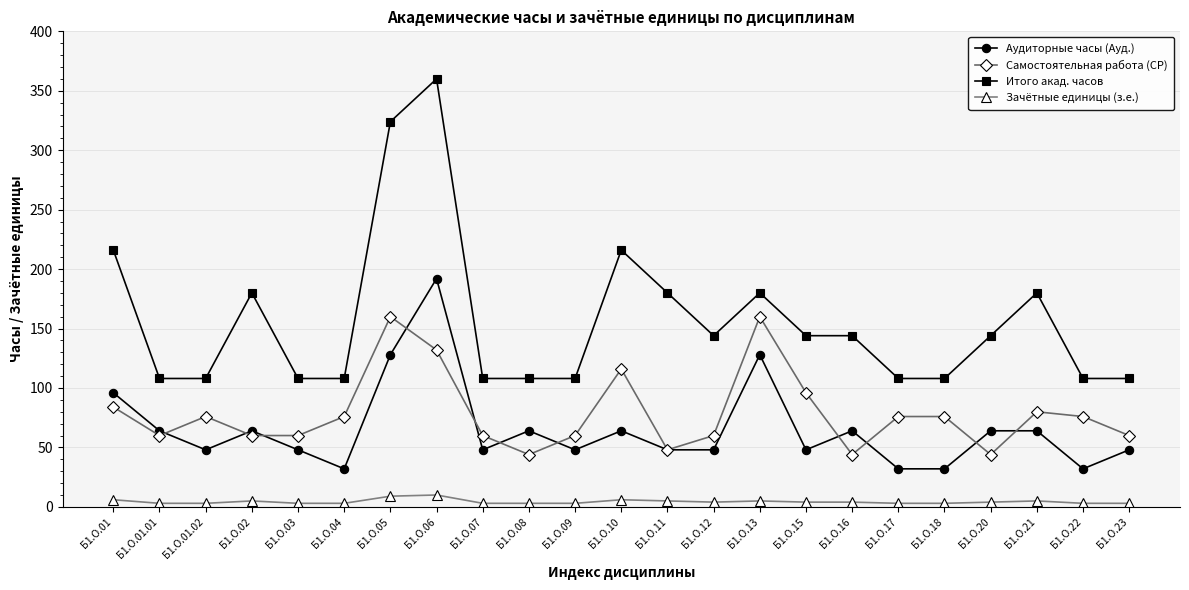

True or false: Аудиторные часы (Ауд.) and Зачётные единицы (з.е.) cross at least once.

False